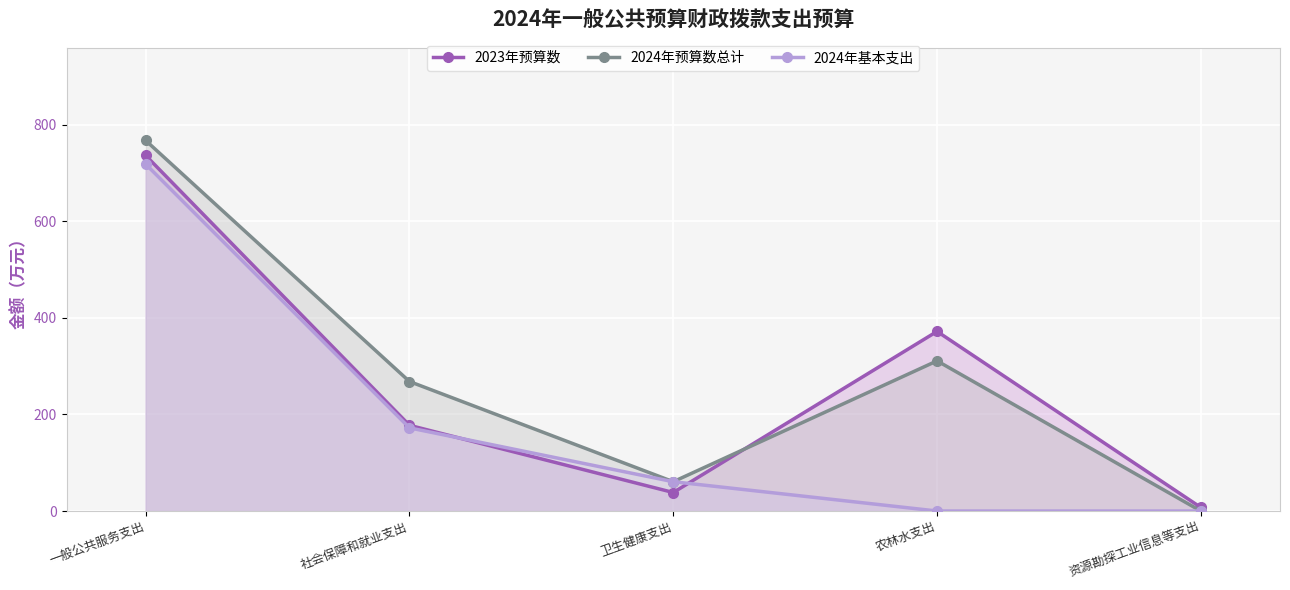

What is the label of the 5th point from the right?

一般公共服务支出